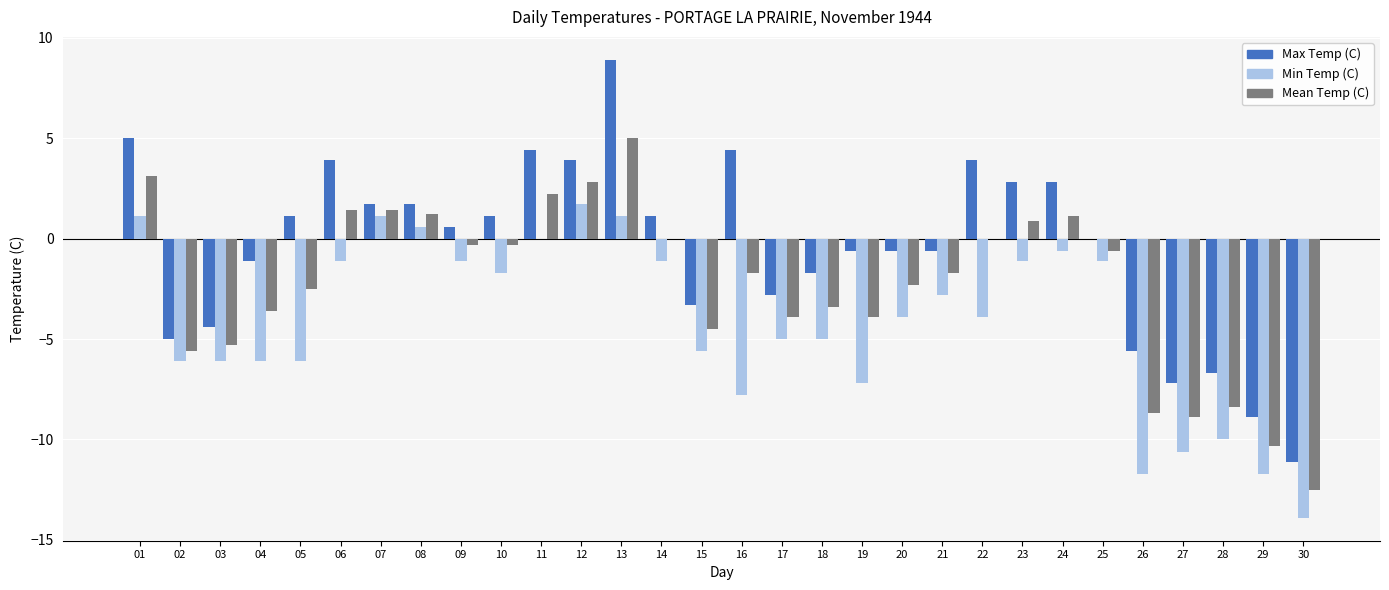

How many categories are shown in the chart?

30